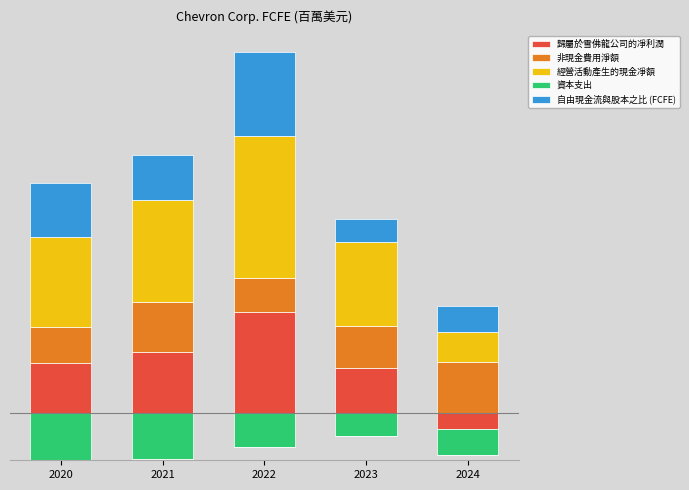

Read the 經營活動產生的現金凈額 value at 2022, to the nearest 100.

49600